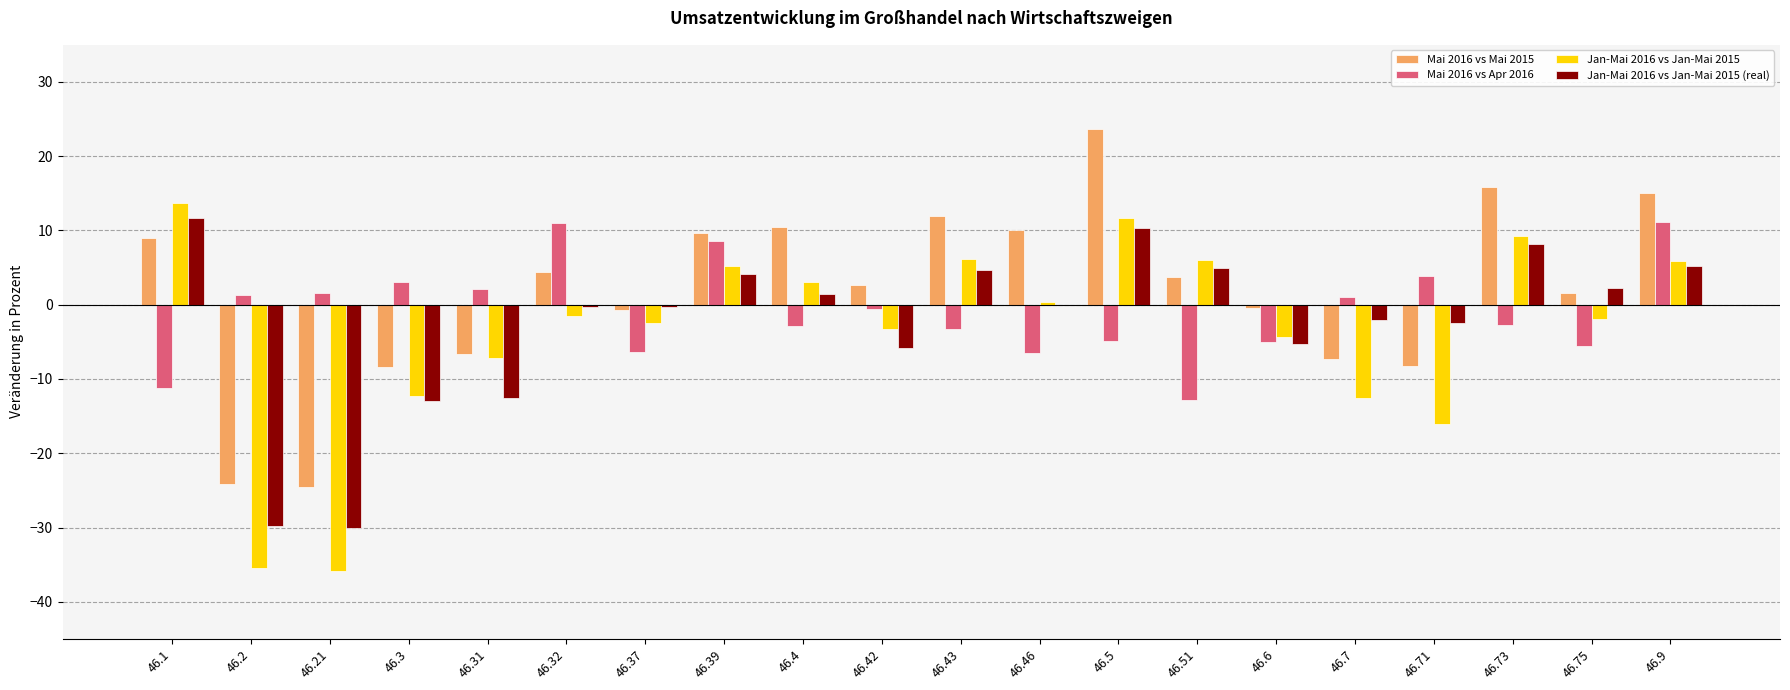

Which series has the largest range (max minus min)?

Jan-Mai 2016 vs Jan-Mai 2015